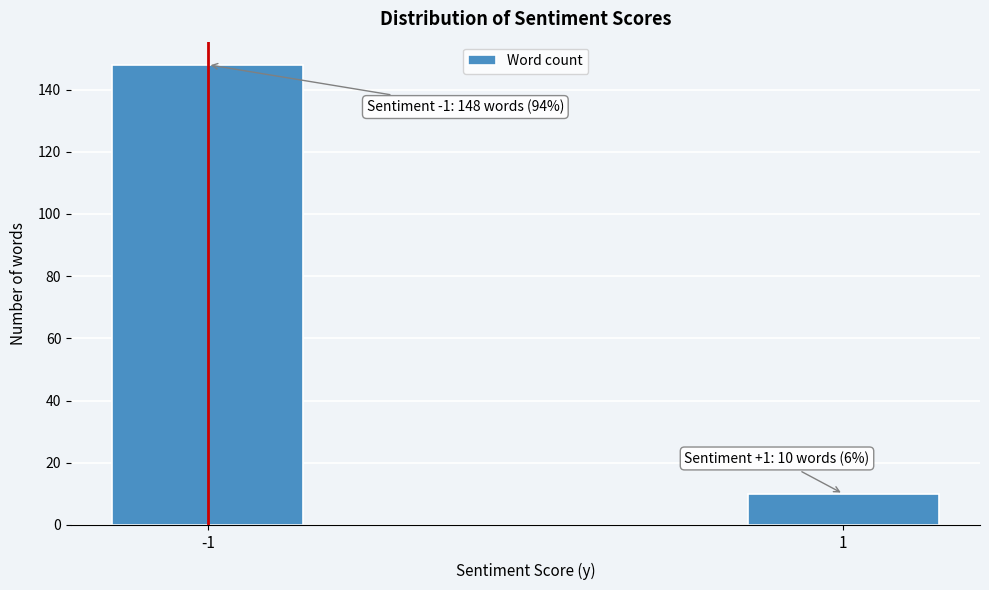

Reading right to left, what are all the values shown in this chart?

10	148